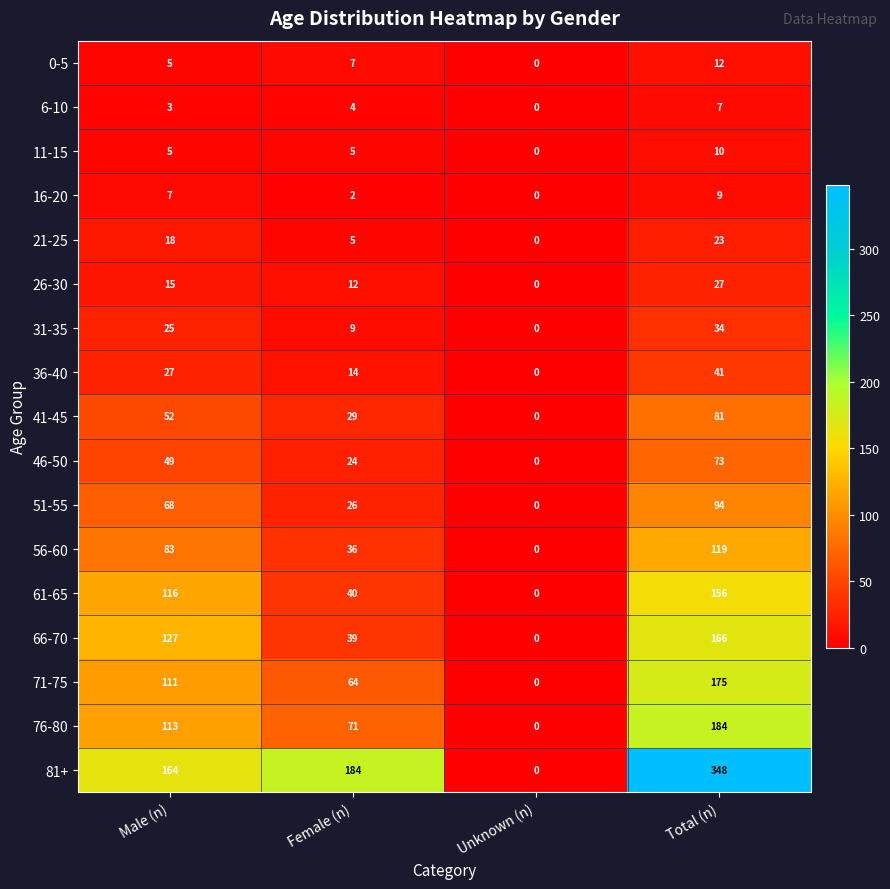

Which category has the lowest value in the 16-20 series?

Unknown (n)